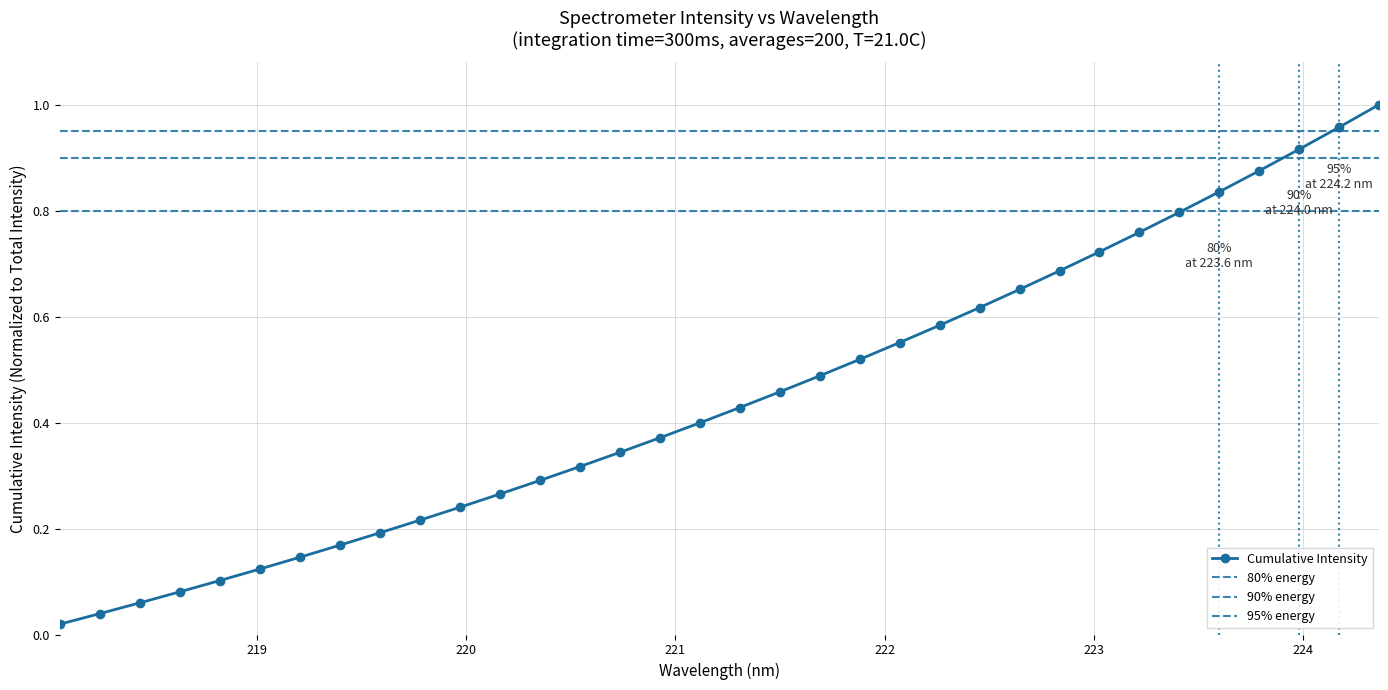

True or false: the data shows 0.5 at 221.8812.

True